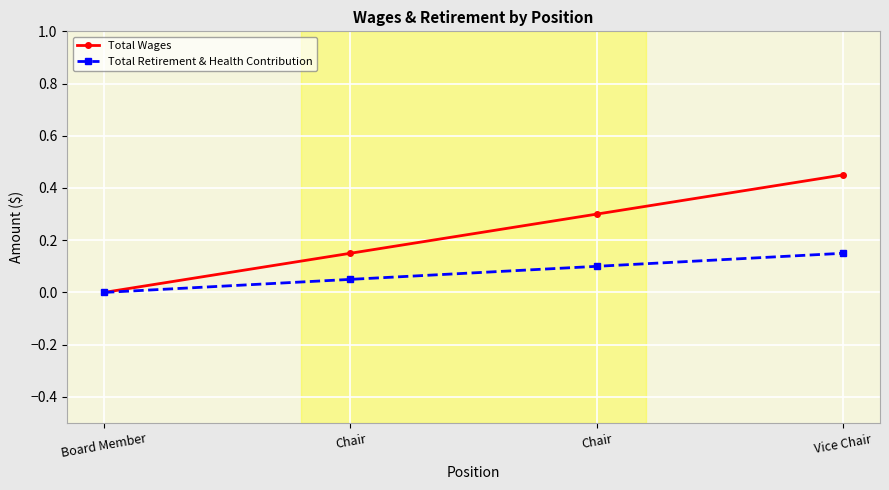

What is the label of the 3rd point from the right?

Chair